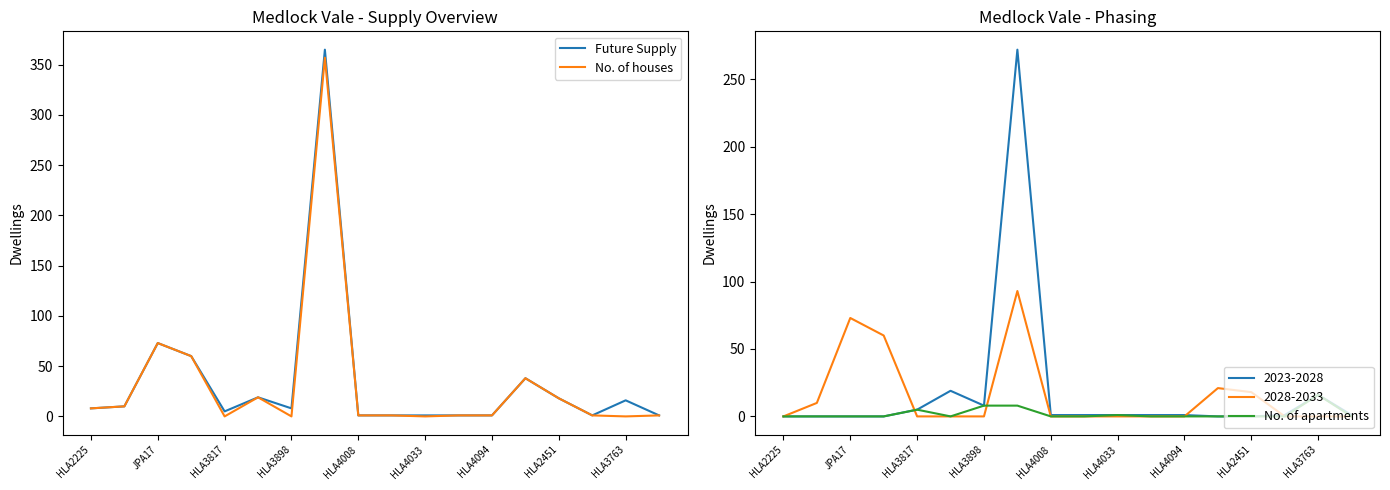

What is the spread (max minus min) of values at 9?

1